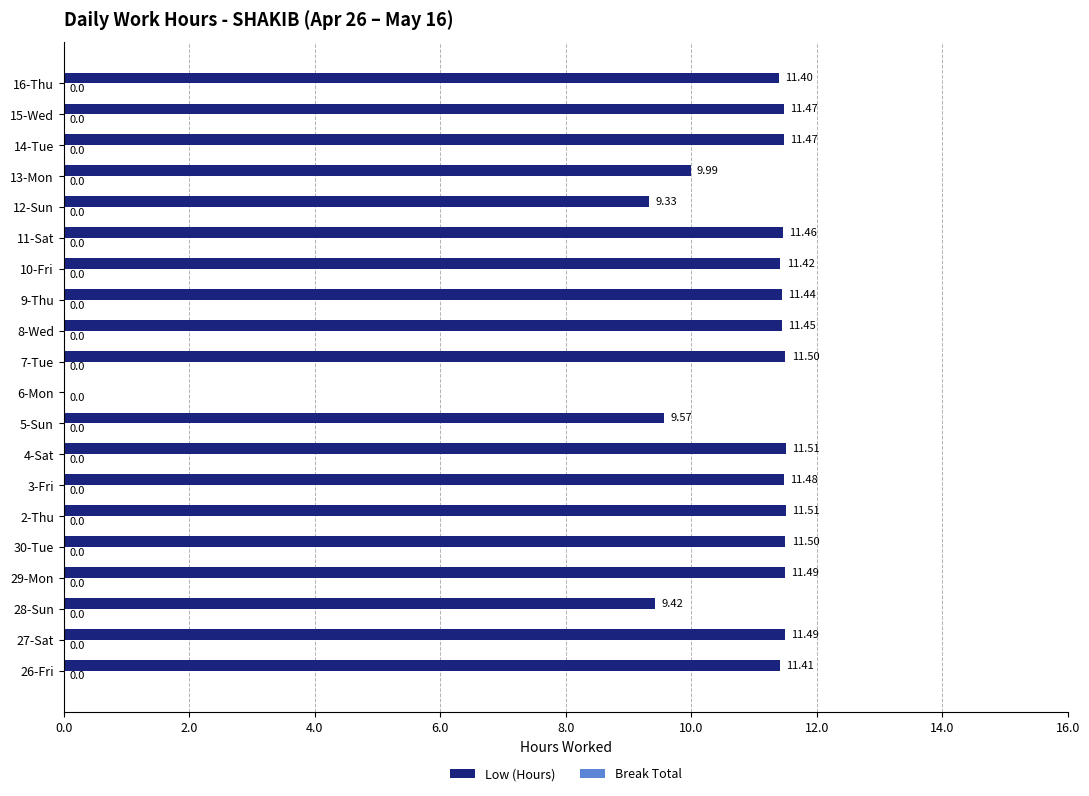

What is the ratio of the value at 26-Fri to the value at 3-Fri?

1.0